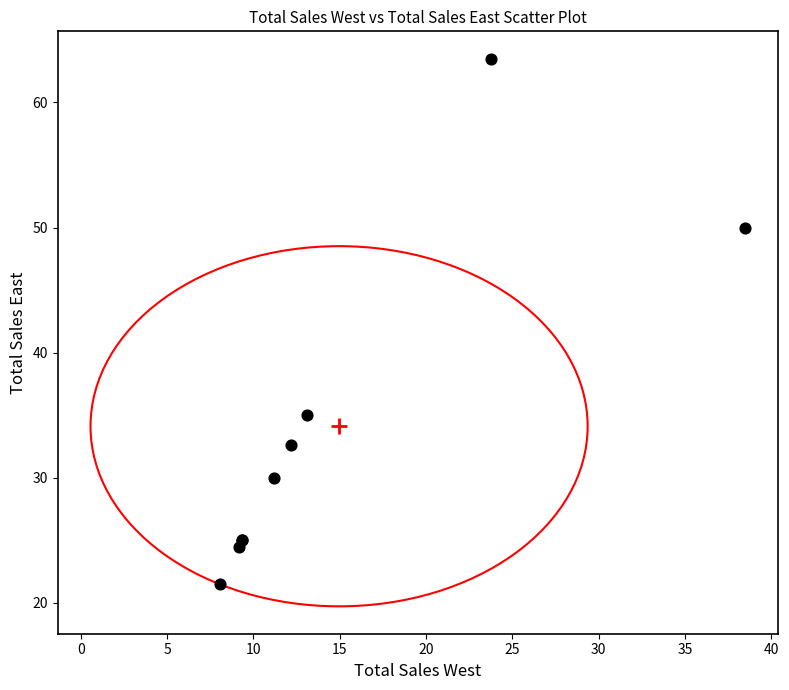

What Y value in the scatter plot is closest to 42?

35.0